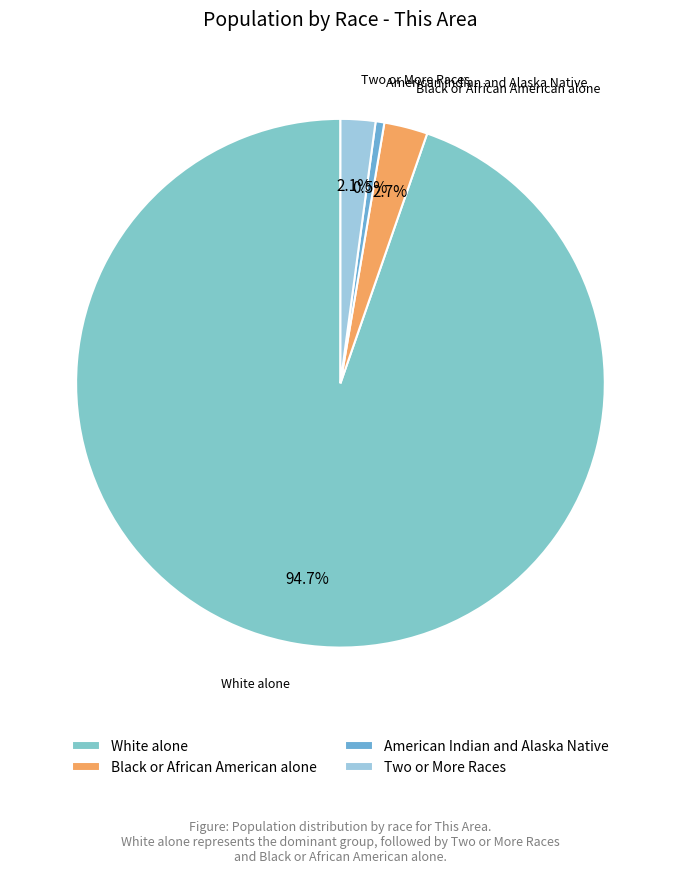

How many segments does this pie chart have?

4